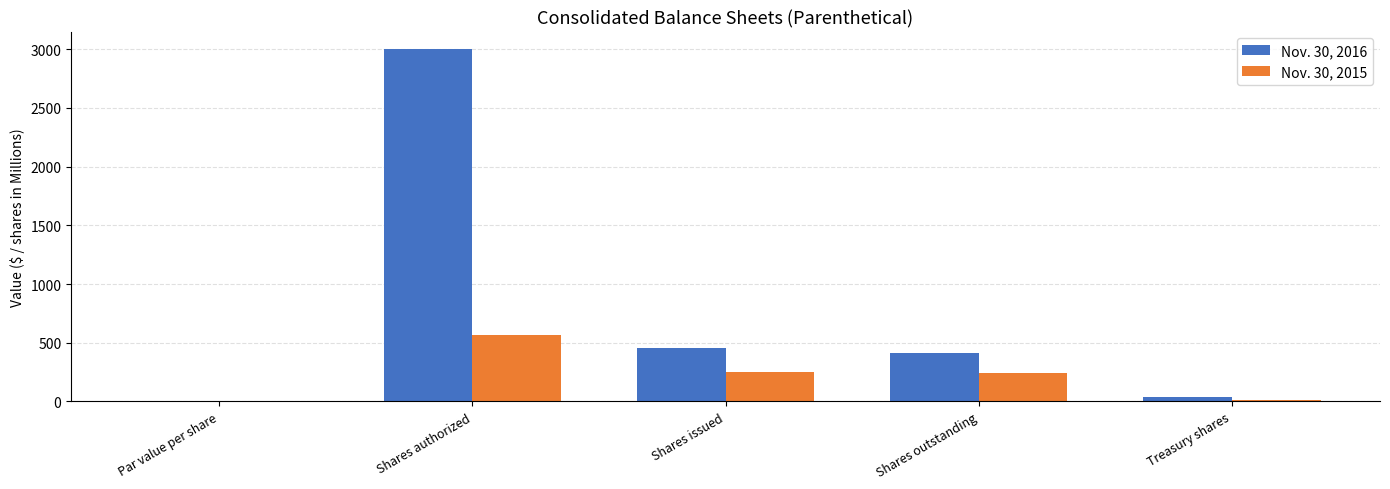

At which label does Nov. 30, 2016 first exceed 415?

Shares authorized